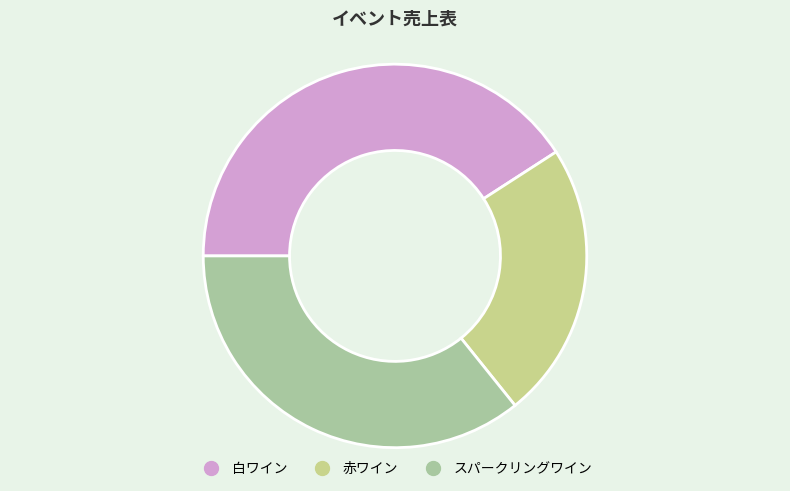

Is it true that スパークリングワイン is 36% of the pie?

True